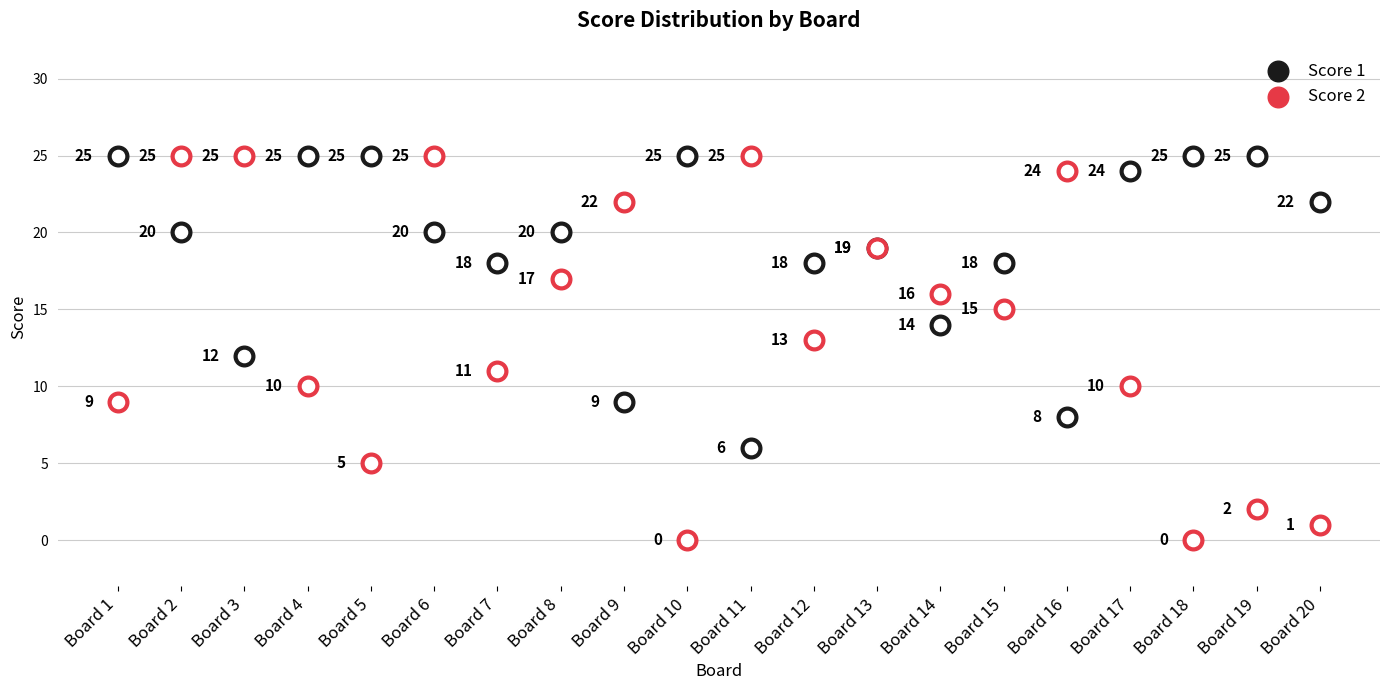

Which series has the largest total across all categories?

Score 1